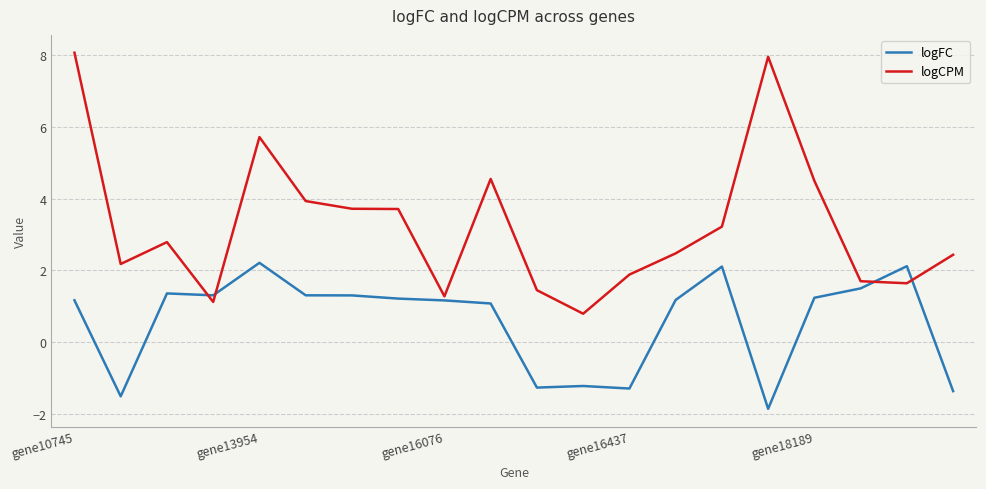

After their last crossing, which series has the higher values: logFC or logCPM?

logCPM